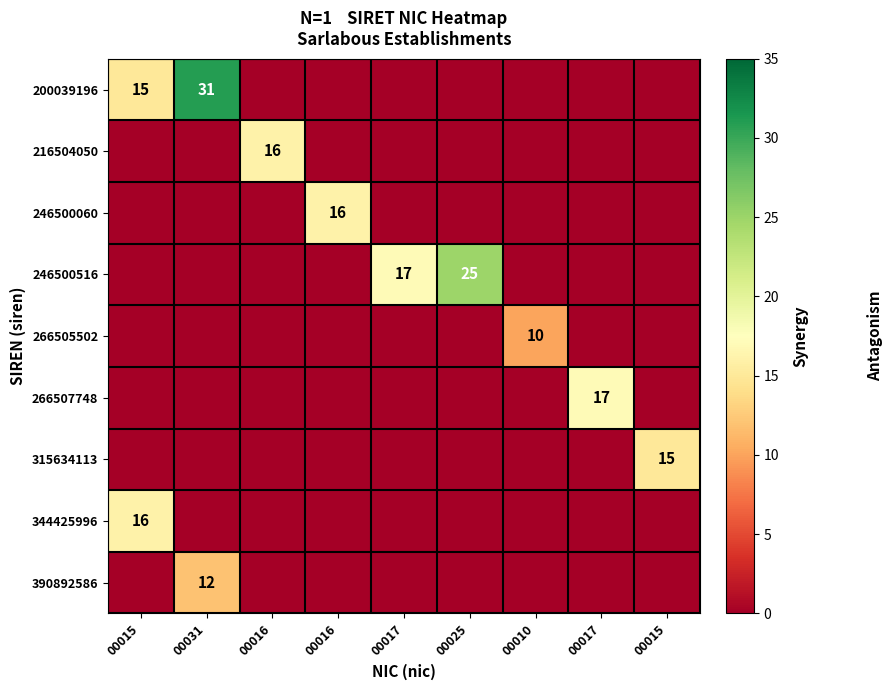

Which label corresponds to the smallest value in the chart?

00016